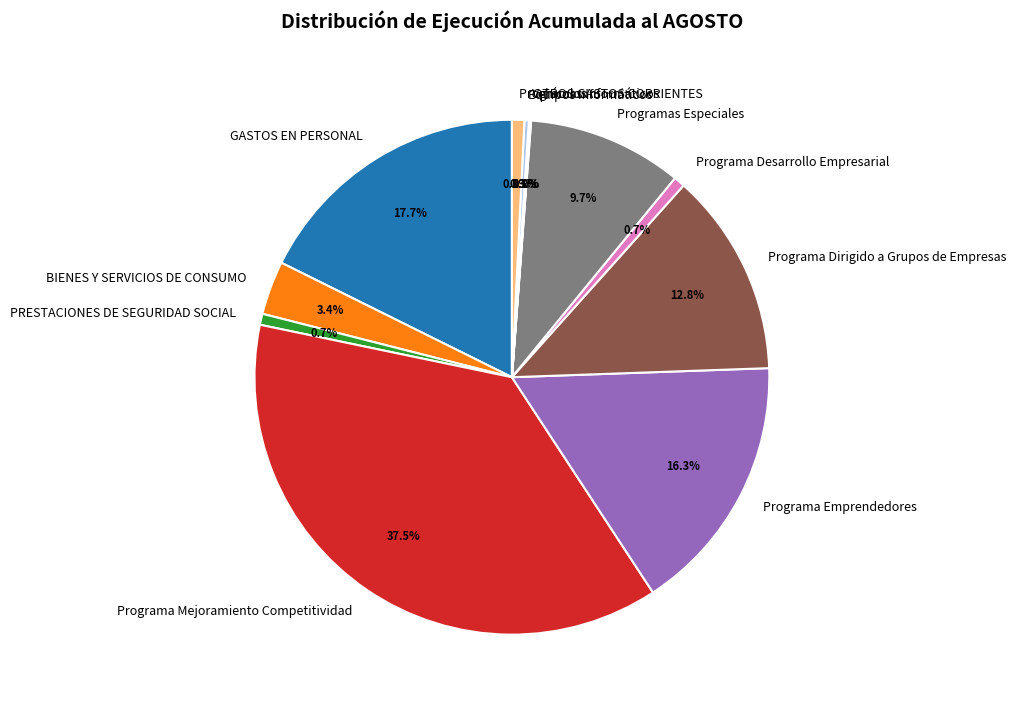

Is it true that Programa Dirigido a Grupos de Empresas is 21% of the pie?

False